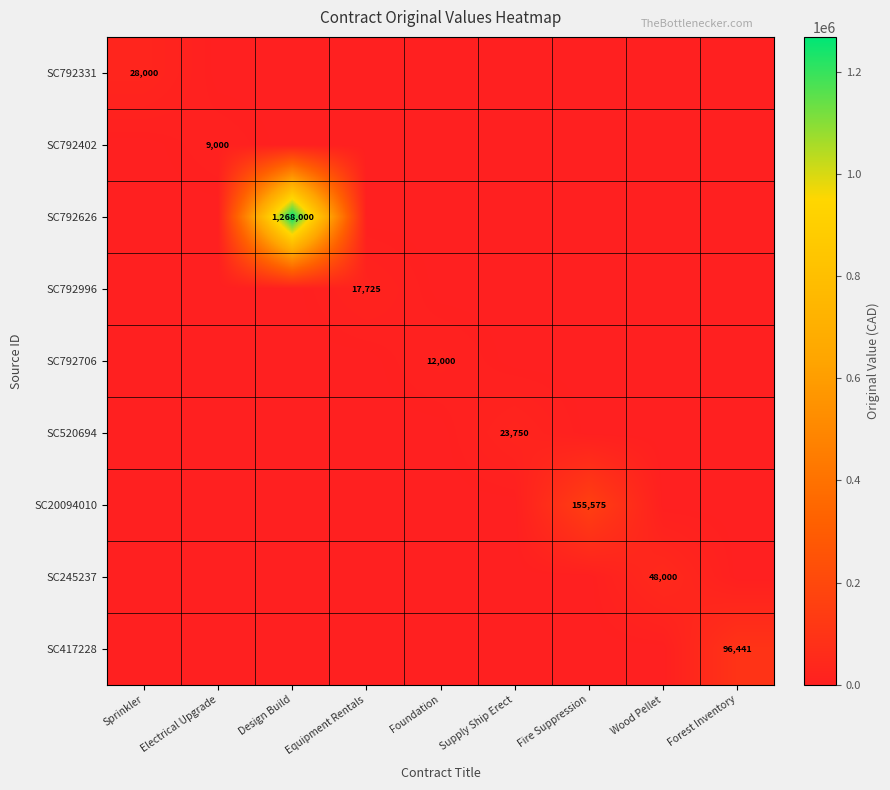

How many values in the SC792706 series exceed 0?

1